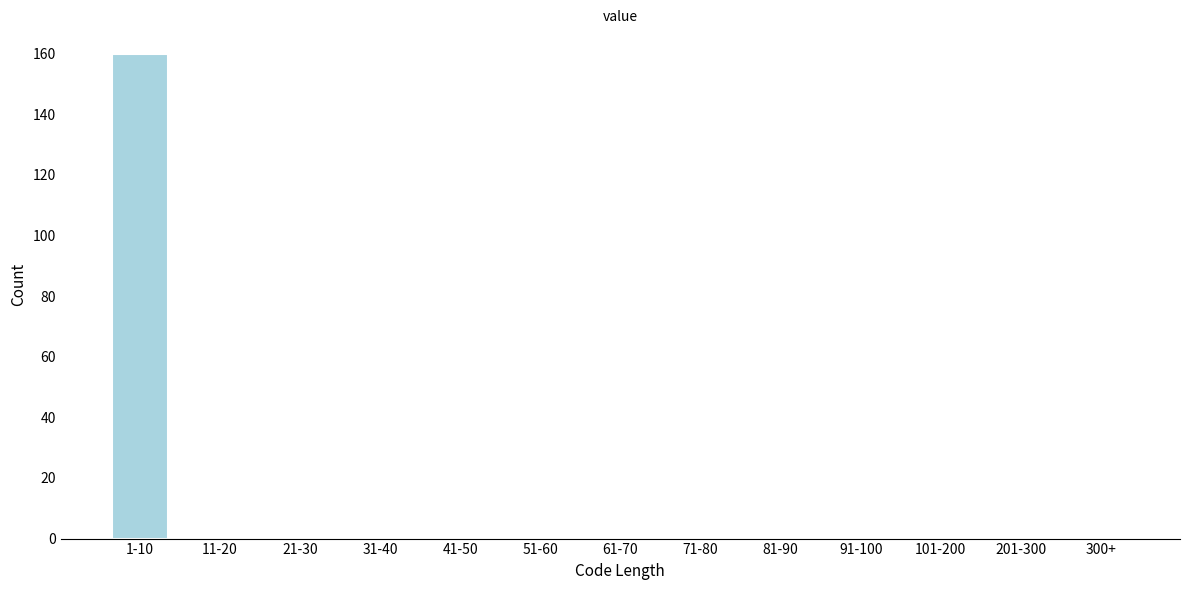

Reading left to right, list all the values displayed in this chart.

1-10=160	11-20=0	21-30=0	31-40=0	41-50=0	51-60=0	61-70=0	71-80=0	81-90=0	91-100=0	101-200=0	201-300=0	300+=0